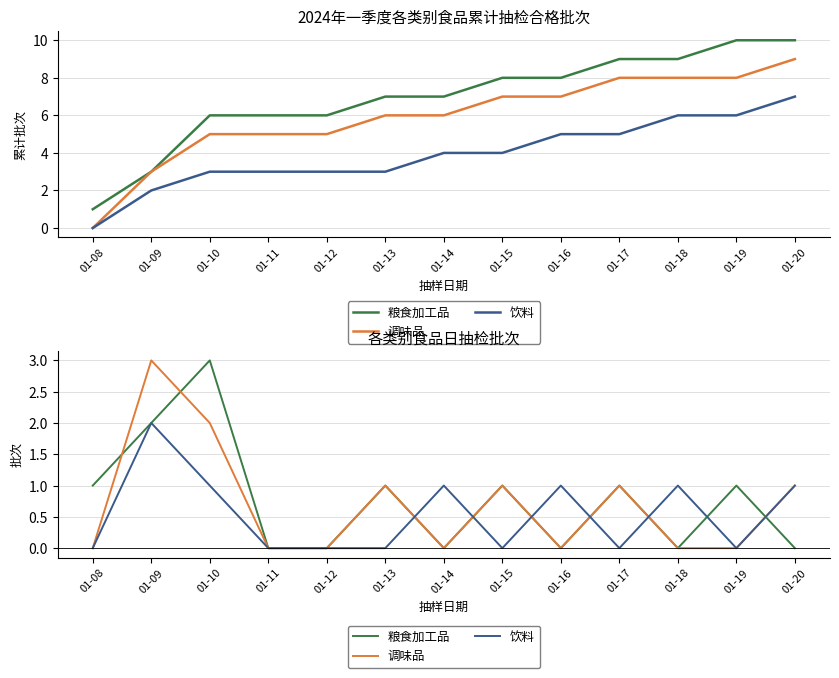

What is the total value across all series at 01-13?

2